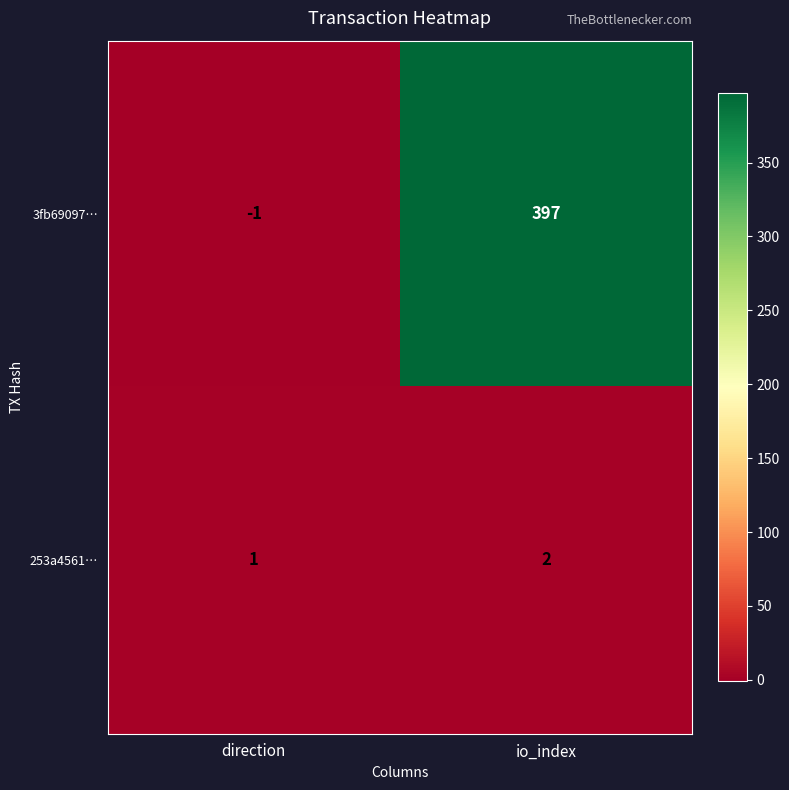

Reading left to right, extract all data points from this chart.

3fb69097…: -1	397
253a4561…: 1	2